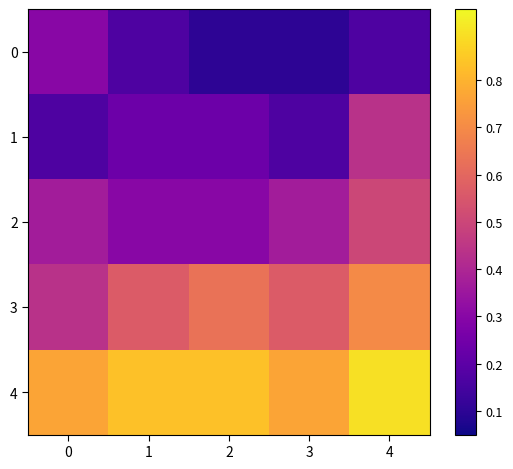

Reading left to right, extract all data points from this chart.

0: 0=0.3	1=0.2	2=0.1	3=0.1	4=0.2
1: 0=0.2	1=0.2	2=0.2	3=0.2	4=0.4
2: 0=0.4	1=0.3	2=0.3	3=0.4	4=0.5
3: 0=0.4	1=0.6	2=0.6	3=0.6	4=0.7
4: 0=0.8	1=0.8	2=0.8	3=0.8	4=0.9